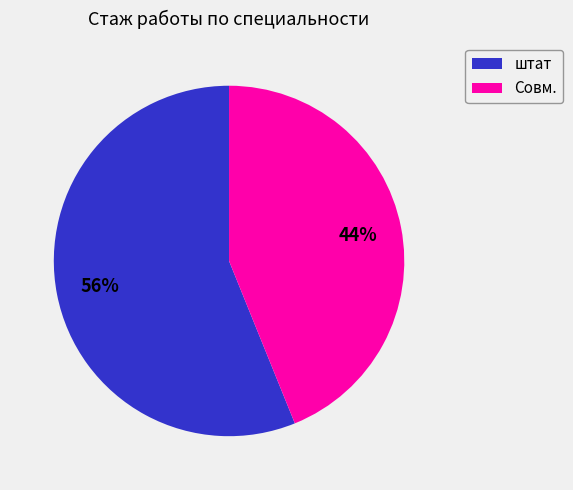

Is there any slice that represents more than half of the pie?

Yes